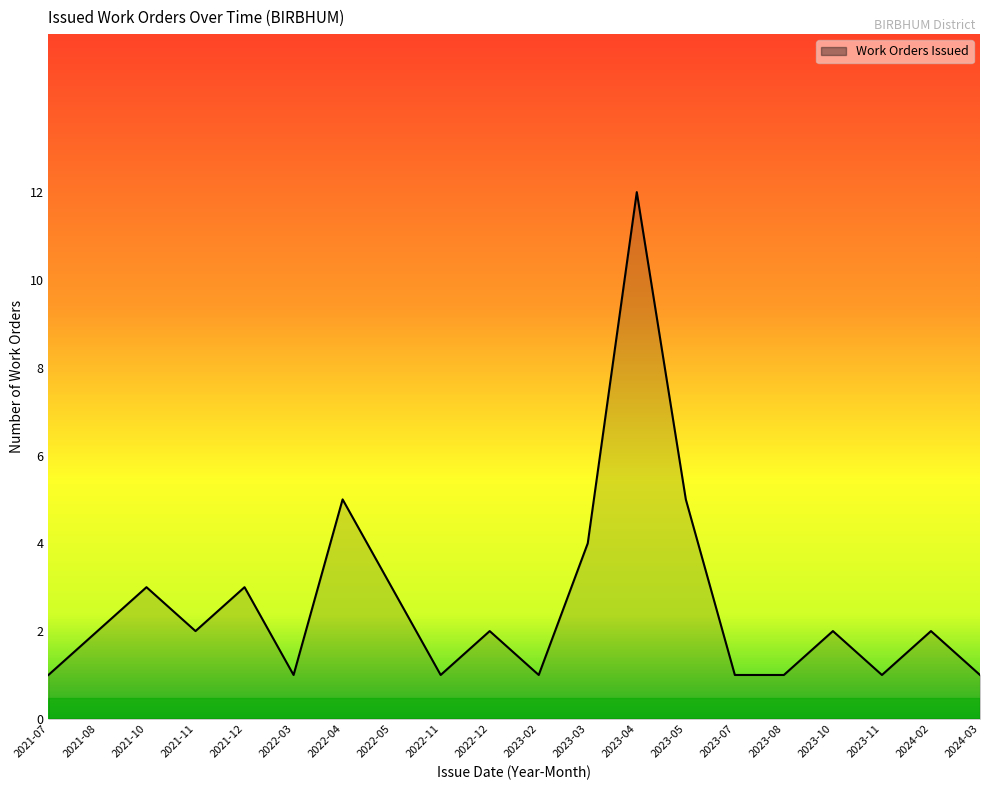

Is it true that the value at 2023-08 is 1?

True